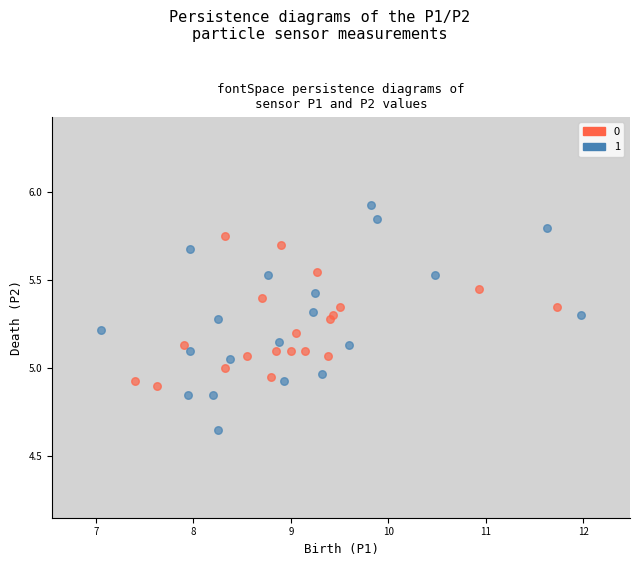

What are all the series names shown in the legend?

0, 1